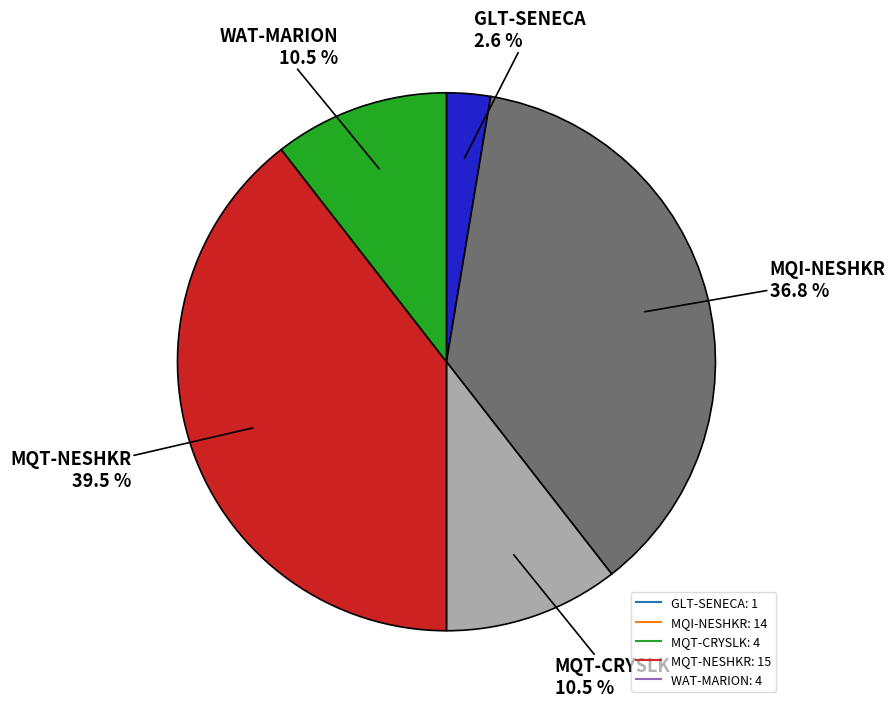

How many segments does this pie chart have?

5